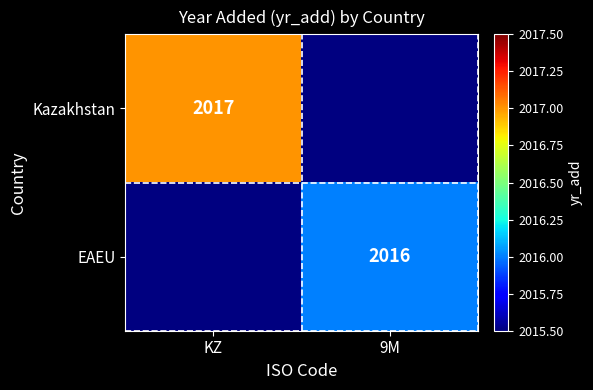

At which category does the chart reach its minimum across all series?

9M